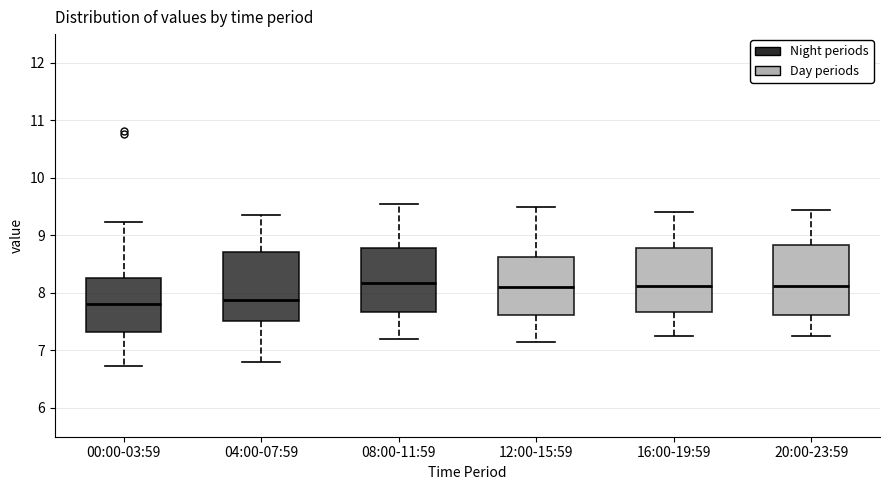

Reading left to right, transcribe this box plot: for each box, give where its median line is, the range the box spans, and where its two whiskers end, as read against the y-axis. The values are not printed on the chart, so give them approximately, as read against the axis.

00:00-03:59: median 7.8, box 7.3 to 8.3, whiskers 6.7 to 9.2
04:00-07:59: median 7.9, box 7.5 to 8.7, whiskers 6.8 to 9.4
08:00-11:59: median 8.2, box 7.7 to 8.8, whiskers 7.2 to 9.6
12:00-15:59: median 8.1, box 7.6 to 8.6, whiskers 7.2 to 9.5
16:00-19:59: median 8.1, box 7.7 to 8.8, whiskers 7.3 to 9.4
20:00-23:59: median 8.1, box 7.6 to 8.8, whiskers 7.3 to 9.5